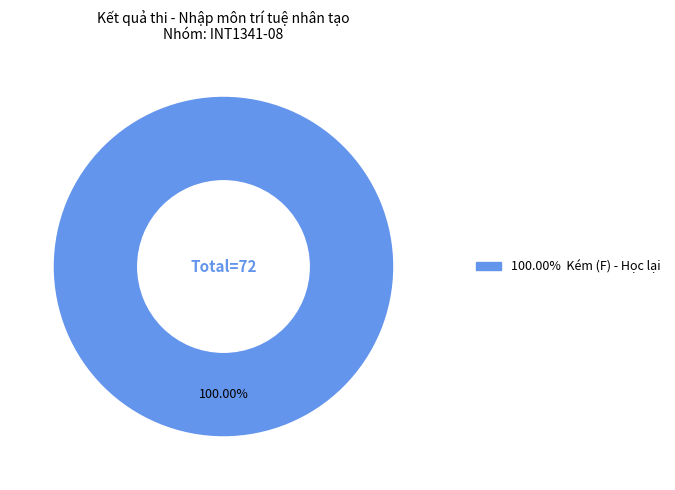

Is there a majority slice in this chart?

Yes